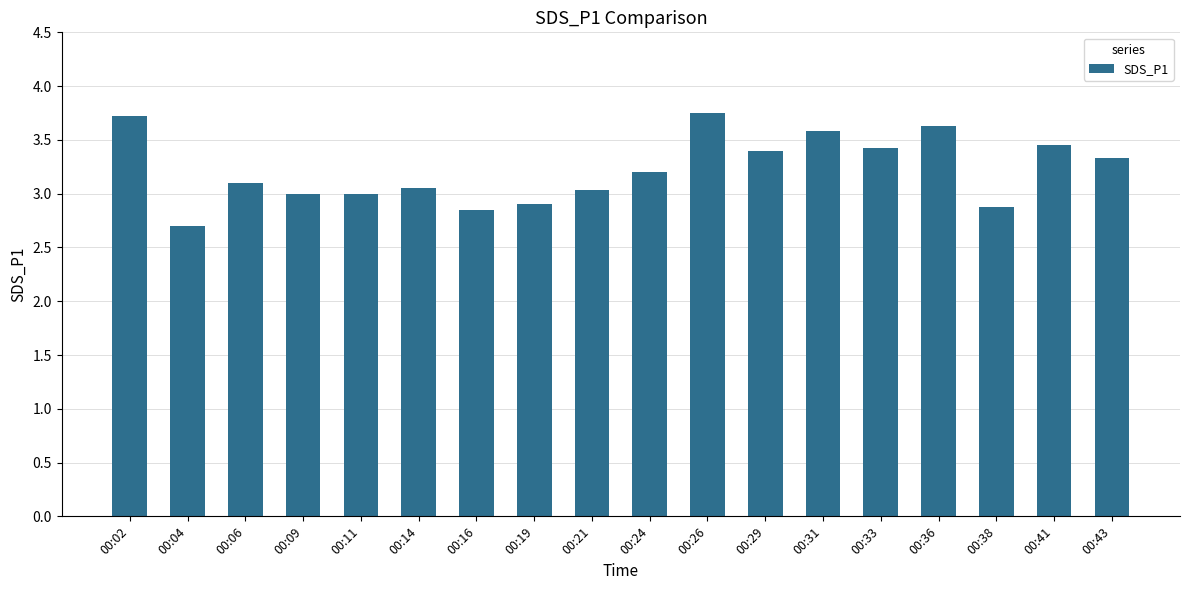

What is the smallest value displayed?

2.7